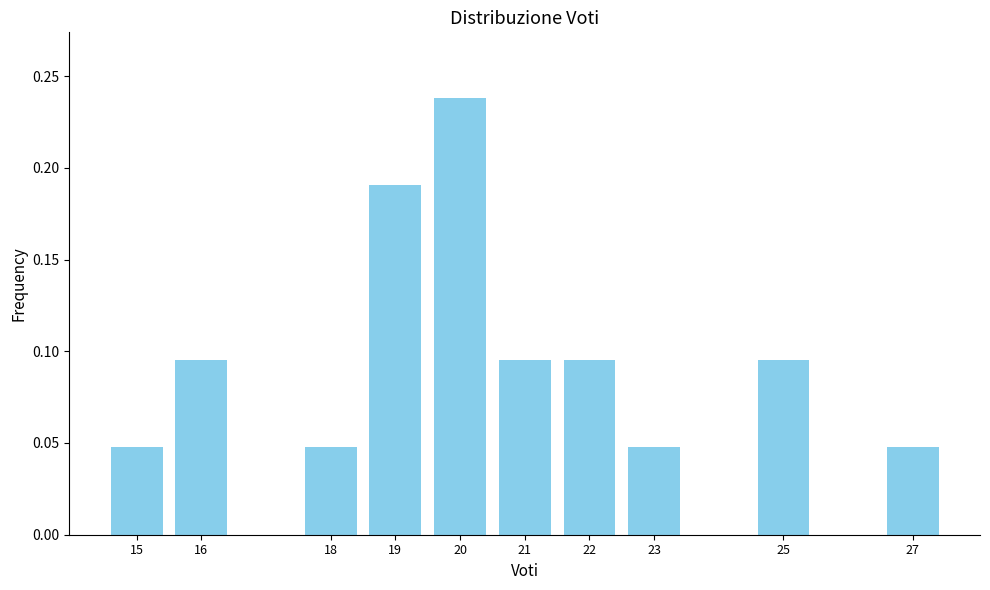

What is the sum of the values at 19 and 16?

0.3